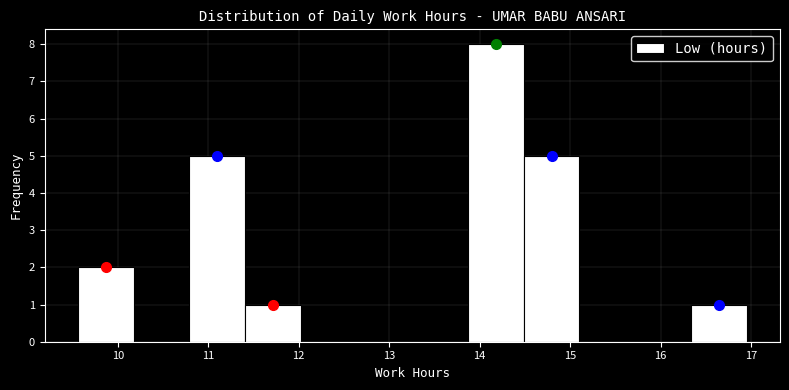

Reading left to right, list every bar in this chart as the range it spans on the x-axis followed by its height. Neither the bar edges nor the heights are printed on the chart, so give them approximately, as read against the axes.

9.6 to 10.2: 2
10.2 to 10.8: 0
10.8 to 11.4: 5
11.4 to 12.0: 1
12.0 to 12.6: 0
12.6 to 13.3: 0
13.3 to 13.9: 0
13.9 to 14.5: 8
14.5 to 15.1: 5
15.1 to 15.7: 0
15.7 to 16.3: 0
16.3 to 17.0: 1